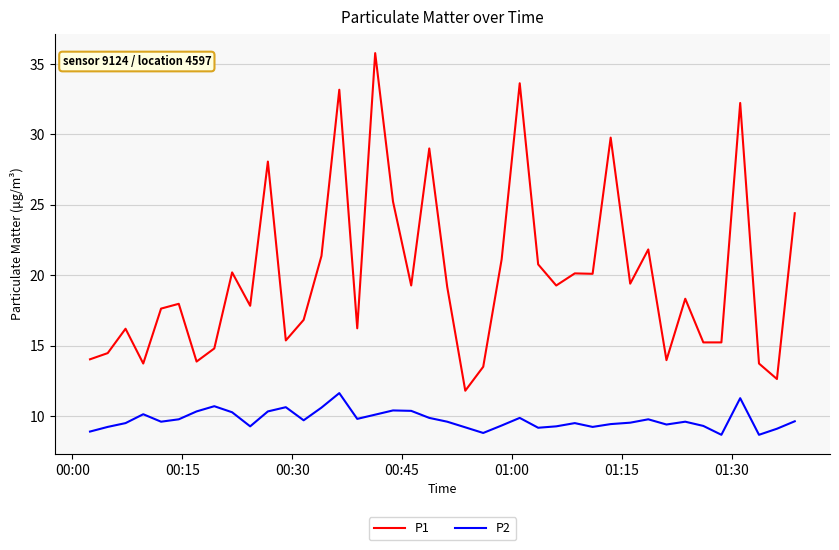

List the series in order of their peak value, highest first.

P1, P2